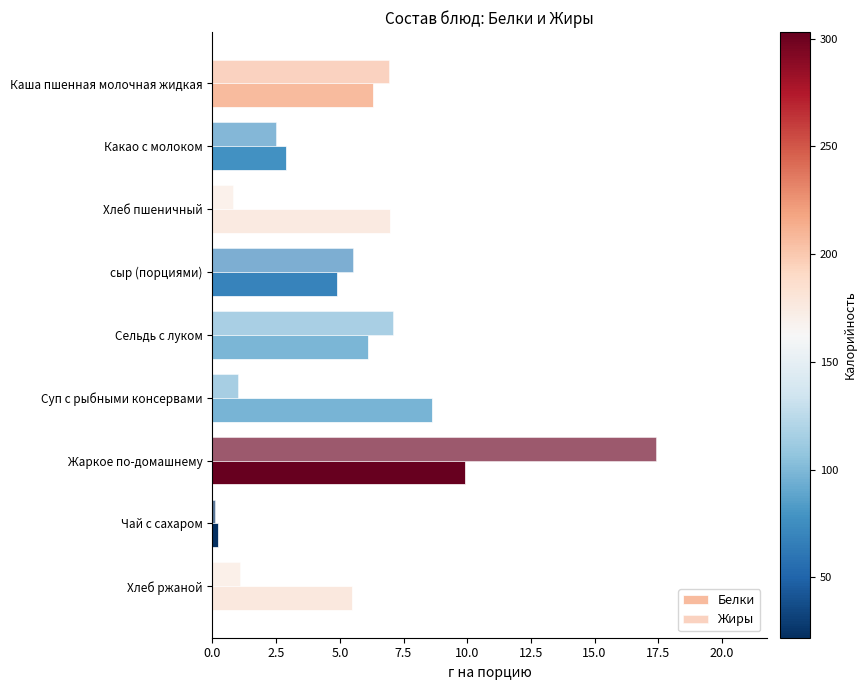

At how many categories does at least one series exceed 6?

5